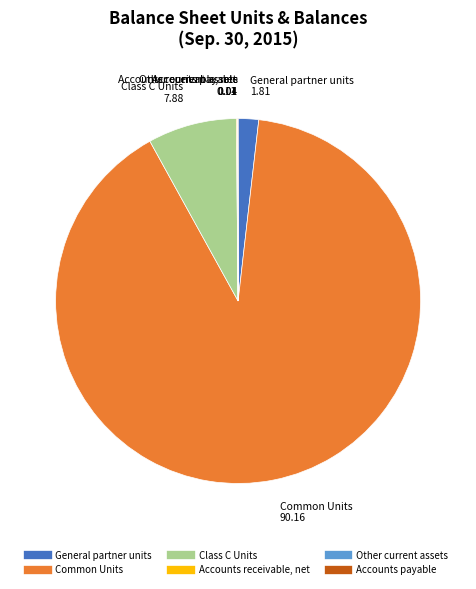

Is there a majority slice in this chart?

Yes